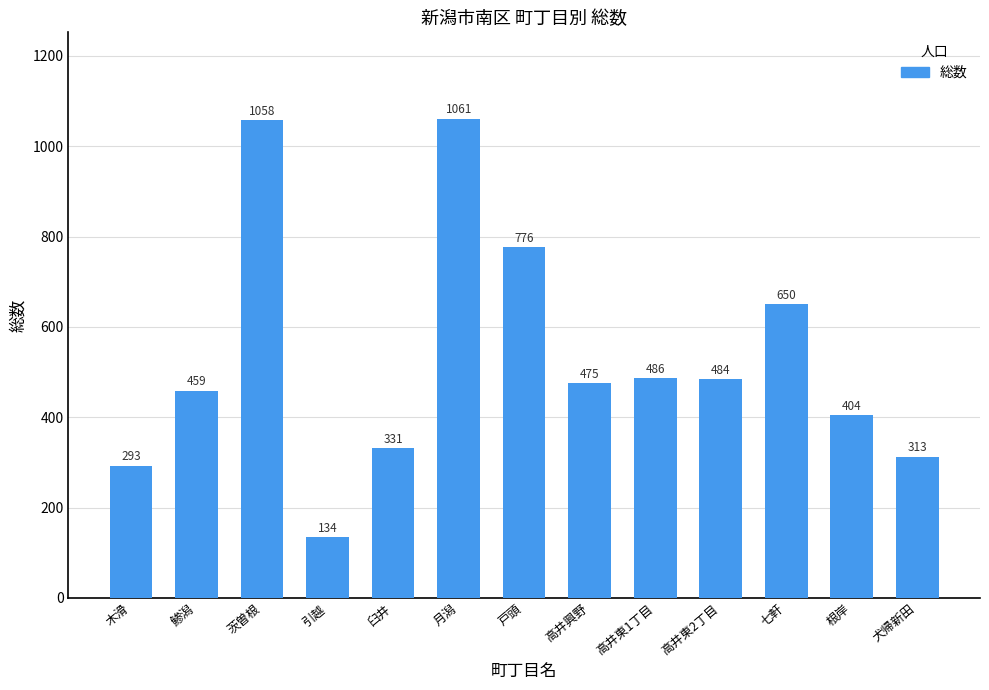

Reading left to right, transcribe all the data shown in this chart.

293	459	1058	134	331	1061	776	475	486	484	650	404	313